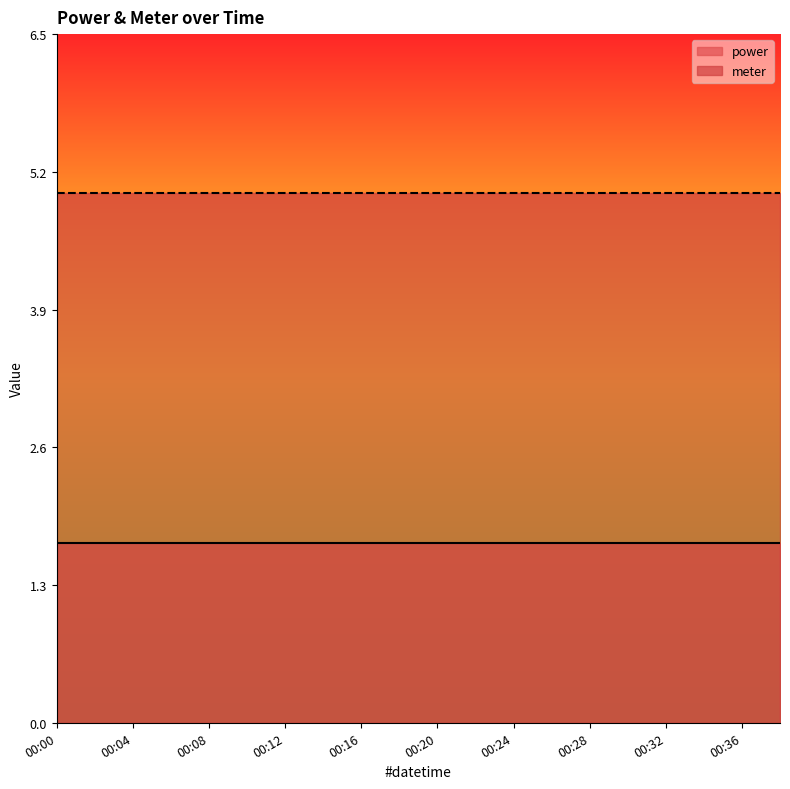

Which category has the lowest value in the meter series?

00:00